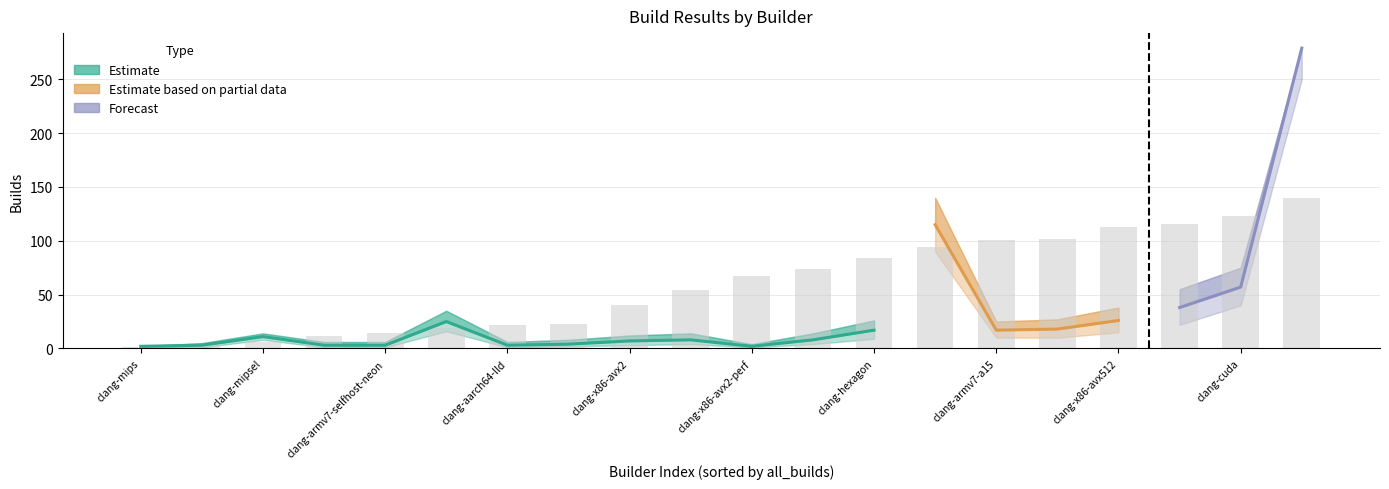

What is the difference between the values at clang-x86-avx2-perf and clang-armv7-a15?

33.0